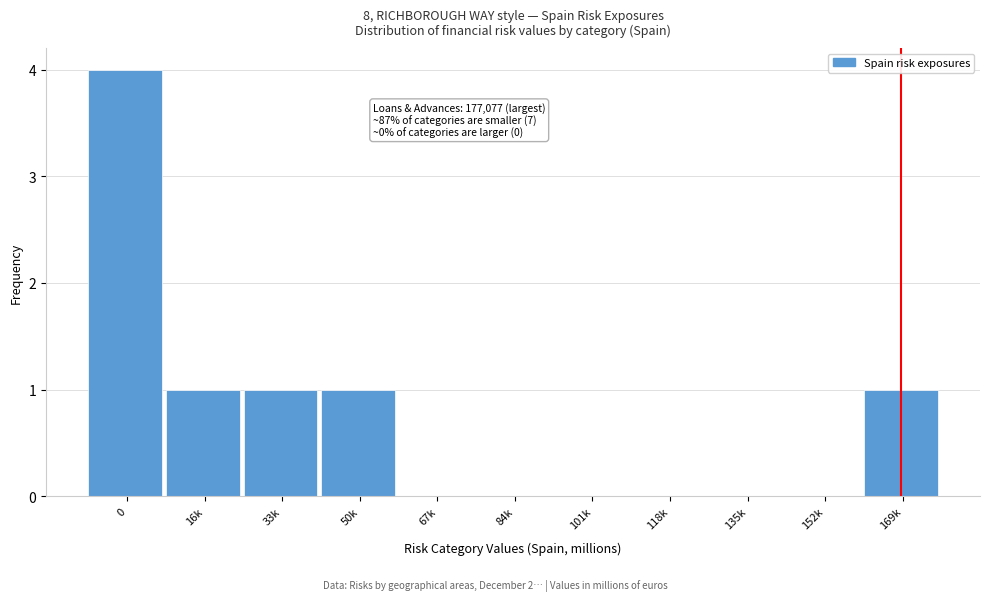

Reading right to left, transcribe all the data shown in this chart.

169k=1	152k=0	135k=0	118k=0	101k=0	84k=0	67k=0	50k=1	33k=1	16k=1	0=4